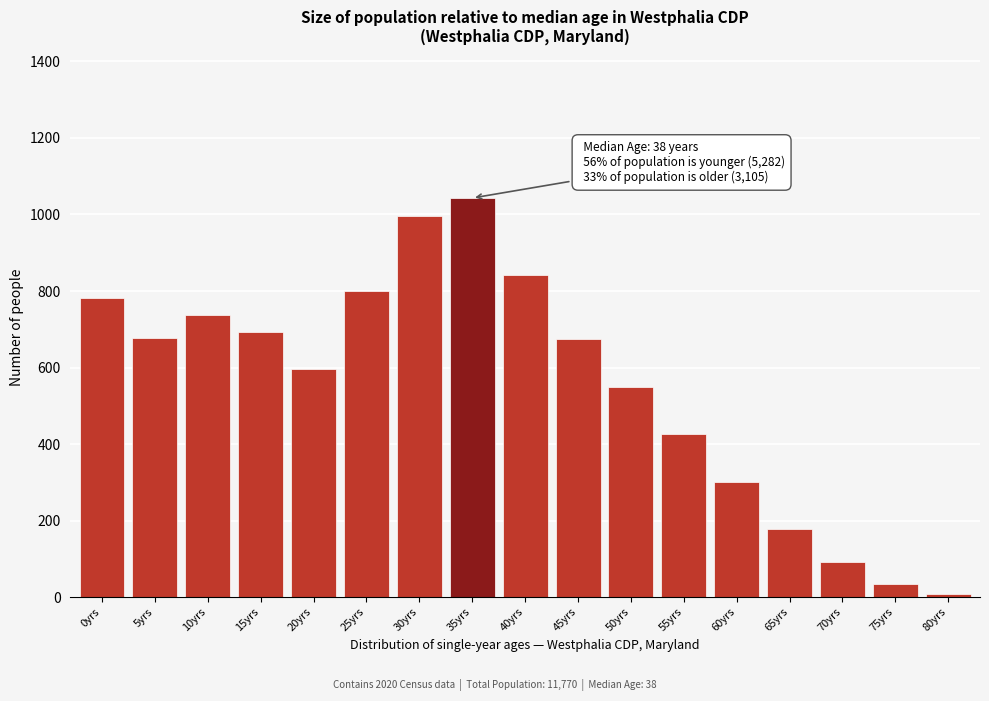

The chart shows a value of 996 at 30yrs. True or false?

True